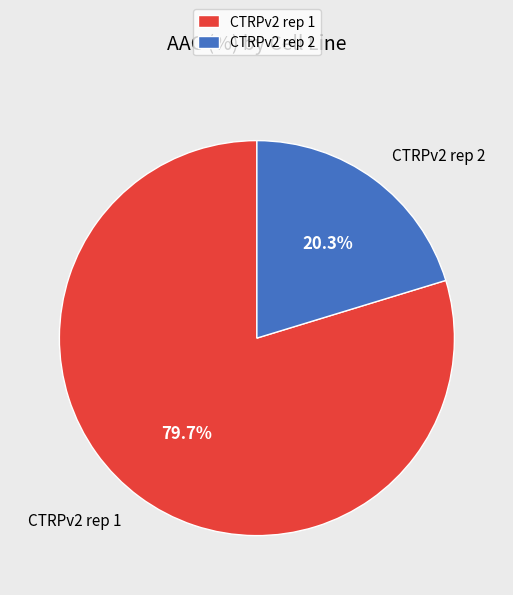

The CTRPv2 rep 1 slice represents 72% of the pie. True or false?

False